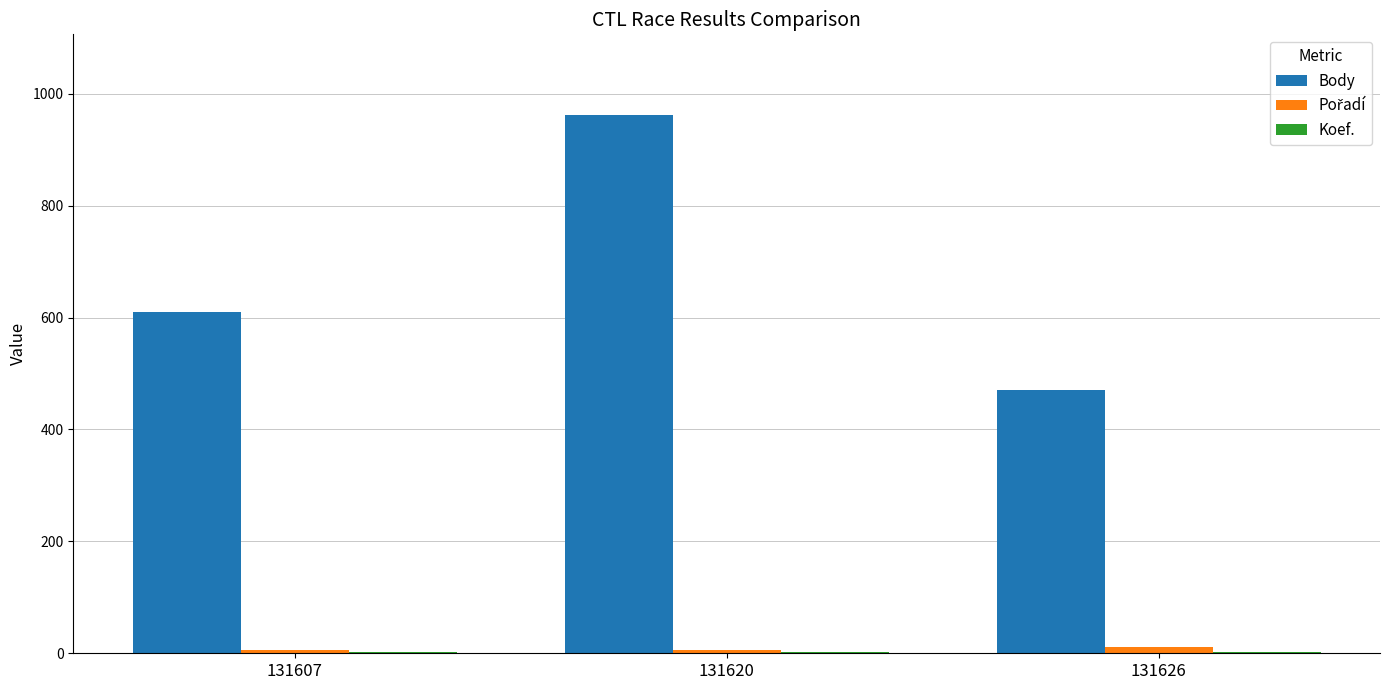

Read the Body value at 131607, to the nearest 5.

610